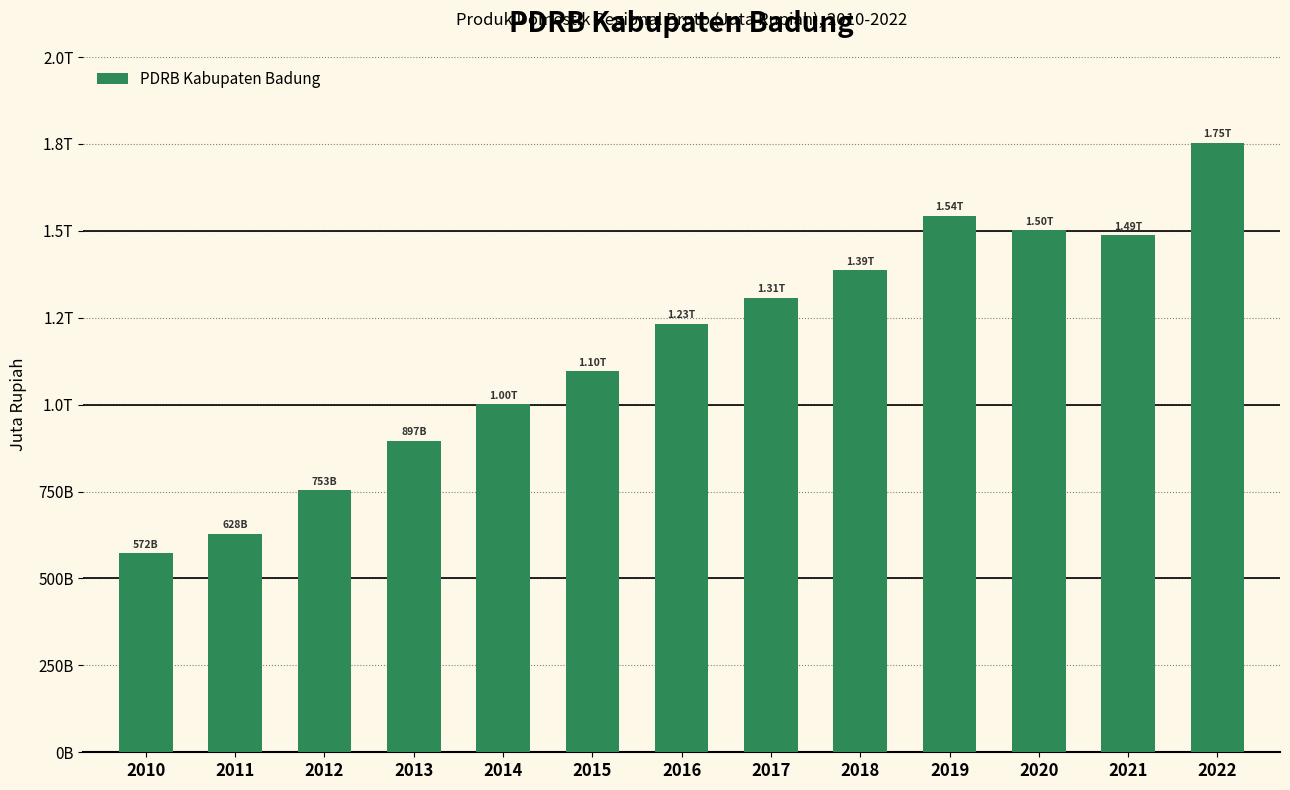

What is the value of the 12th bar from the left?

1487860.2